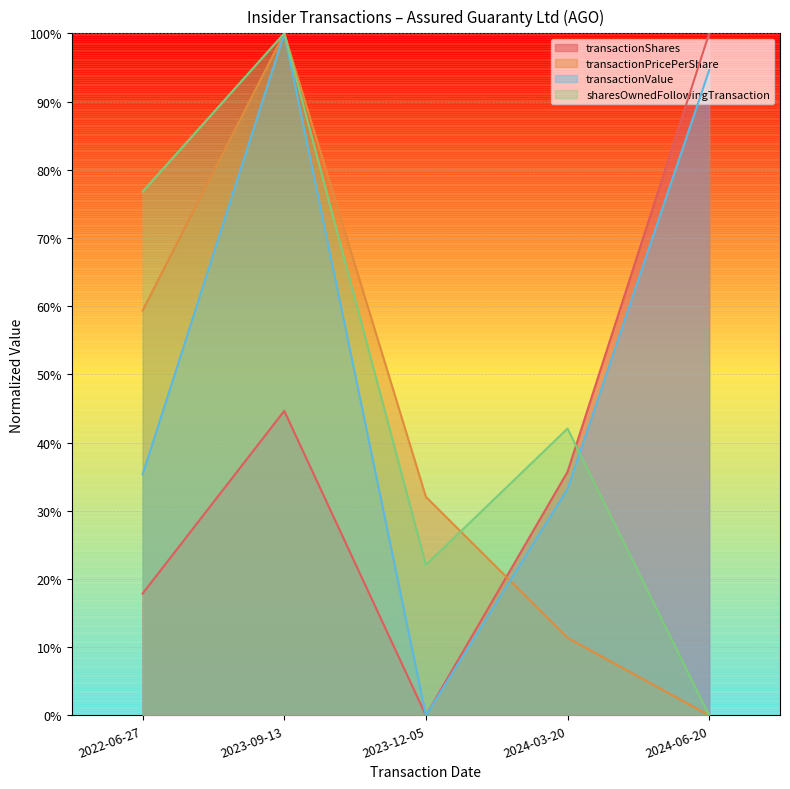

At which label does sharesOwnedFollowingTransaction first exceed 42?

2022-06-27